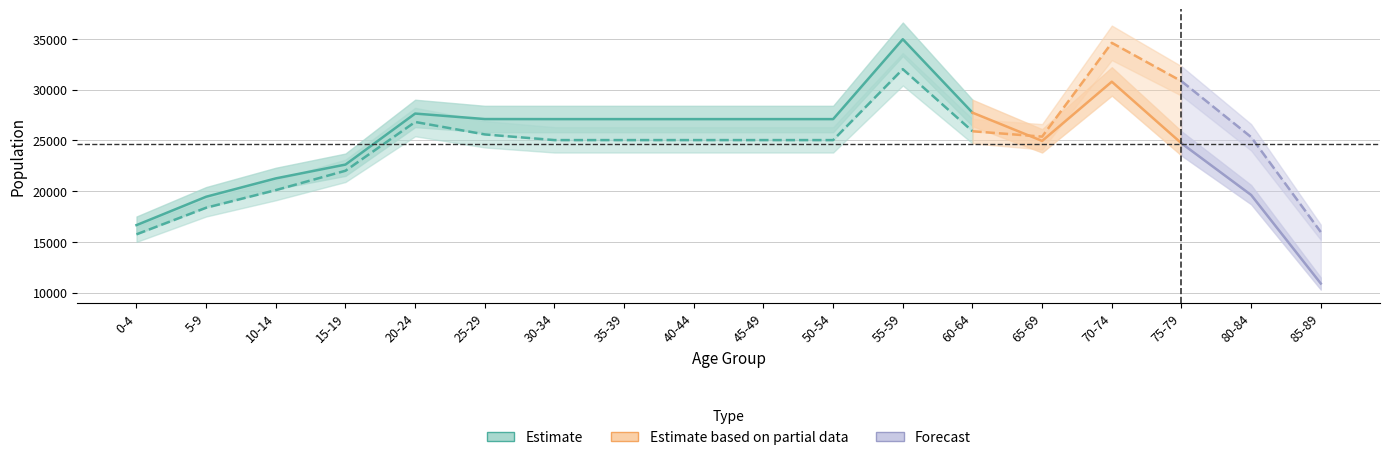

Between 75-79 and 45-49, which is larger?

45-49